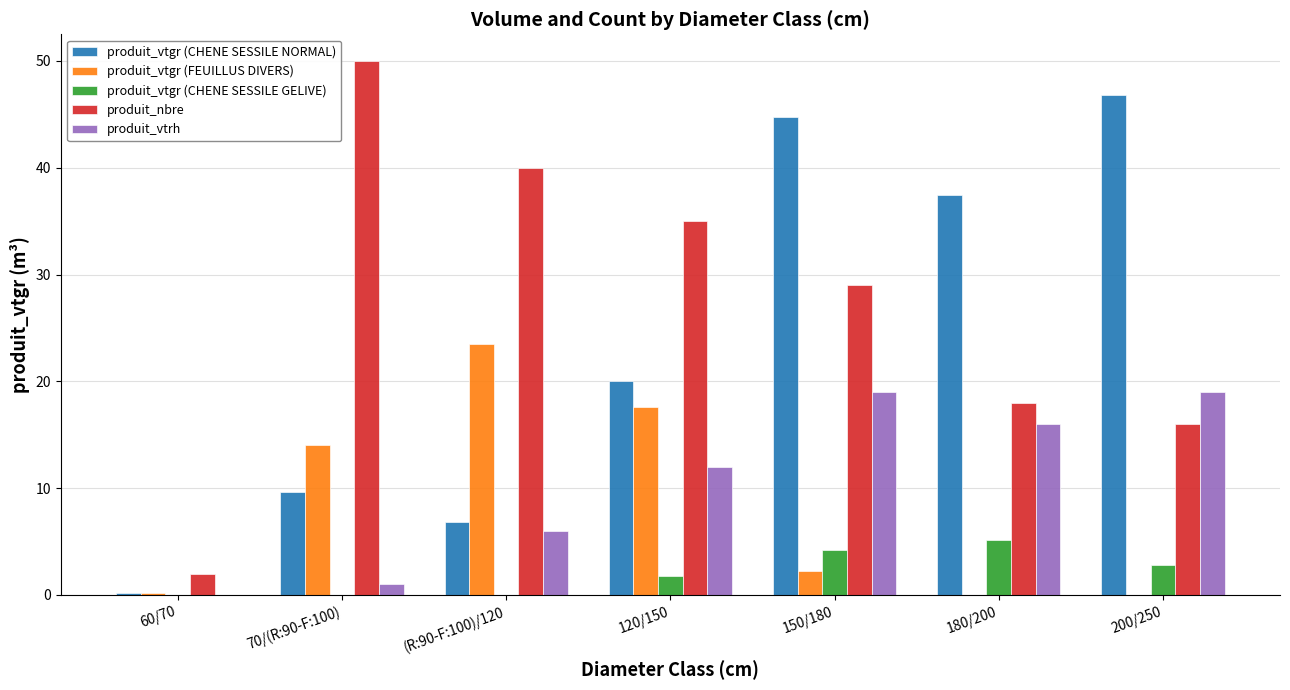

At which label is produit_nbre closest to 26?

150/180